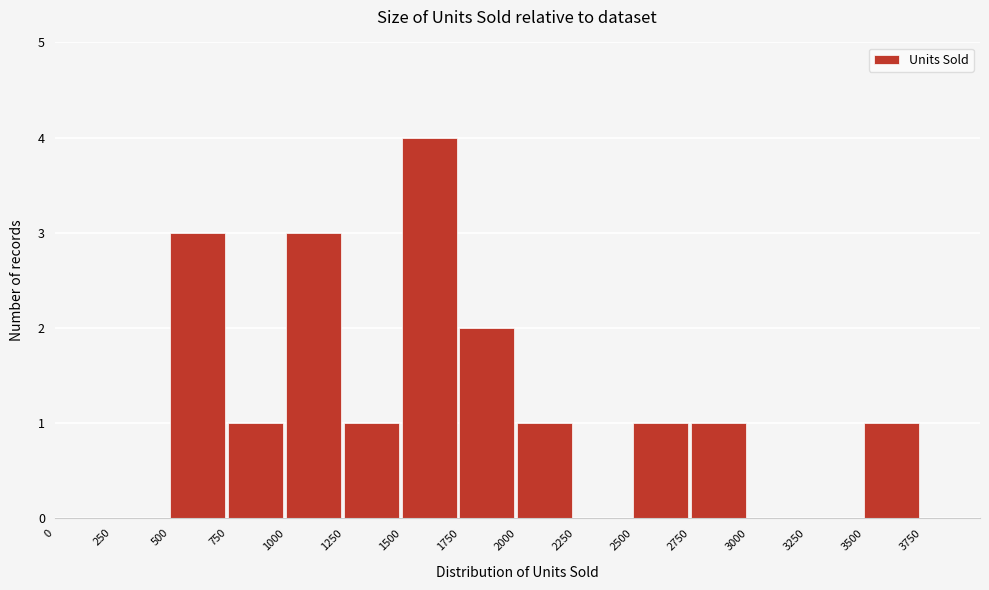

Reading left to right, list every bar in this chart as the range it spans on the x-axis followed by its height. The values are not printed on the chart, so give them approximately, as read against the axis.

0 to 250: 0
250 to 500: 0
500 to 750: 3
750 to 1000: 1
1000 to 1250: 3
1250 to 1500: 1
1500 to 1750: 4
1750 to 2000: 2
2000 to 2250: 1
2250 to 2500: 0
2500 to 2750: 1
2750 to 3000: 1
3000 to 3250: 0
3250 to 3500: 0
3500 to 3750: 1